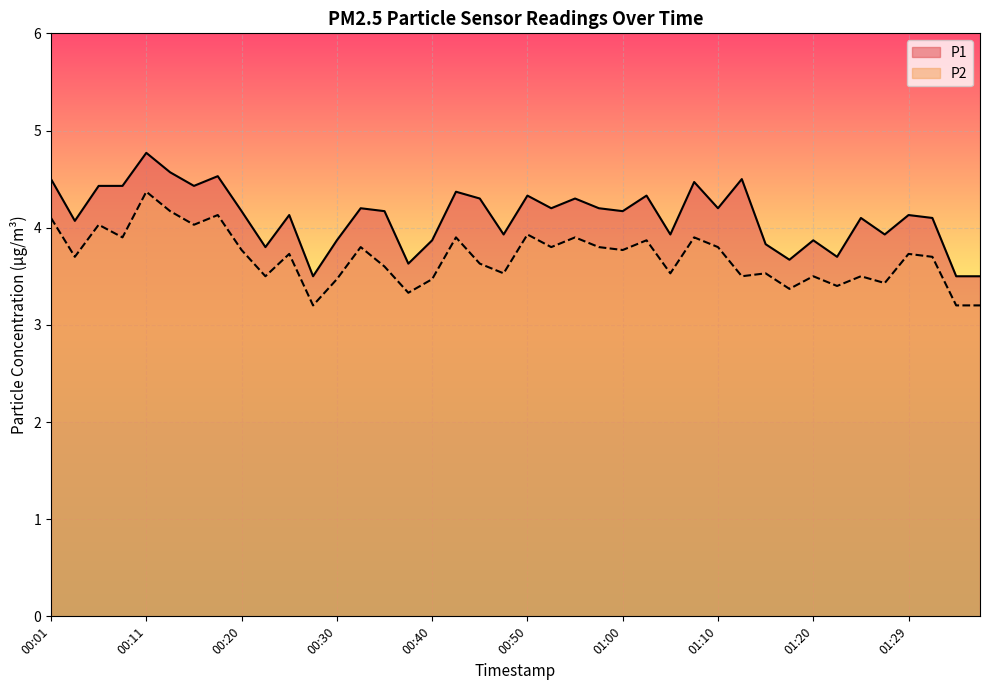

True or false: P1 and P2 cross at least once.

False